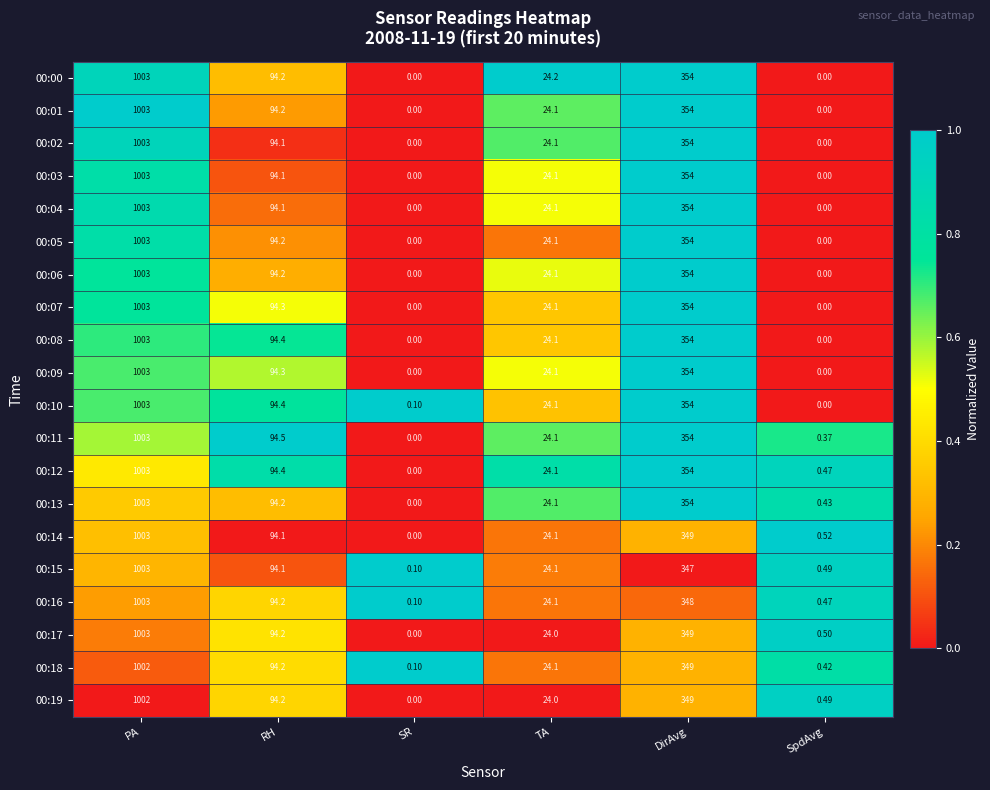

What is the difference between the highest and lowest values at PA?

1.0